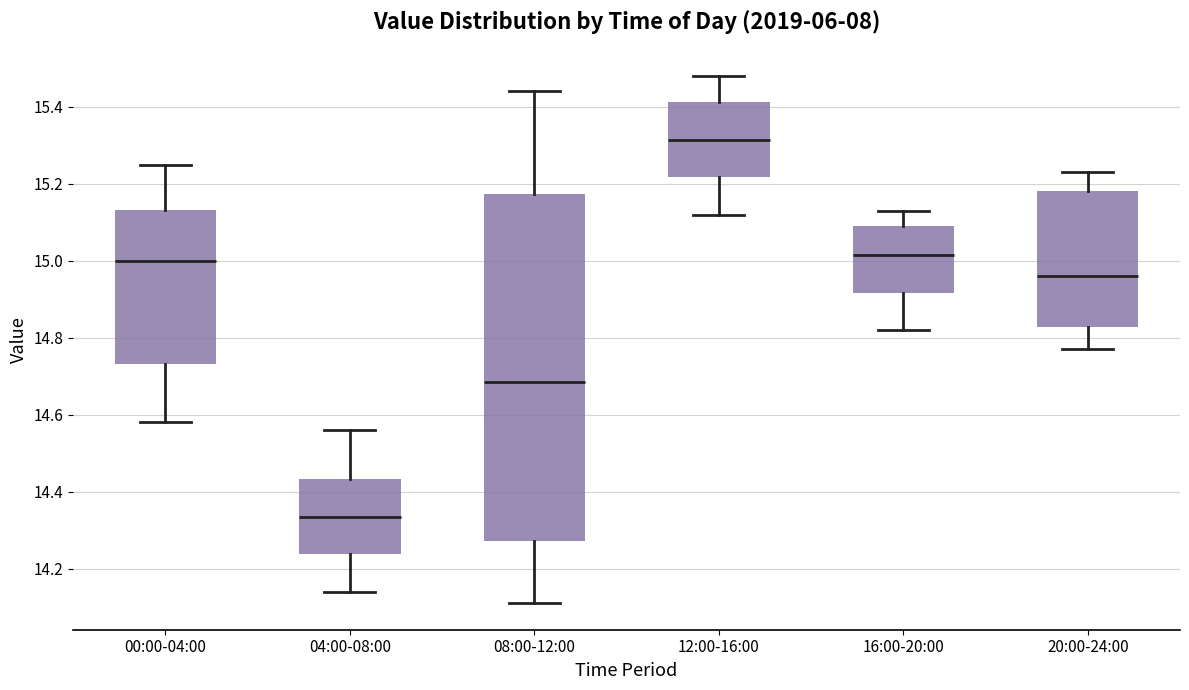

Reading left to right, transcribe this box plot: for each box, give where its median line is, the range the box spans, and where its two whiskers end, as read against the y-axis. The values are not printed on the chart, so give them approximately, as read against the axis.

00:00-04:00: median 15.00, box 14.74 to 15.14, whiskers 14.58 to 15.26
04:00-08:00: median 14.34, box 14.24 to 14.44, whiskers 14.14 to 14.56
08:00-12:00: median 14.68, box 14.28 to 15.18, whiskers 14.12 to 15.44
12:00-16:00: median 15.32, box 15.22 to 15.42, whiskers 15.12 to 15.48
16:00-20:00: median 15.02, box 14.92 to 15.10, whiskers 14.82 to 15.14
20:00-24:00: median 14.96, box 14.82 to 15.18, whiskers 14.78 to 15.24